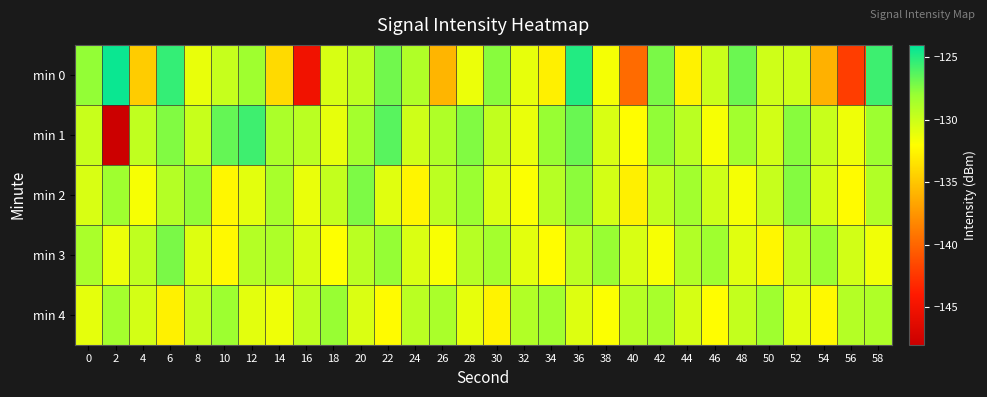

What is the spread (max minus min) of values at 46?

3.8